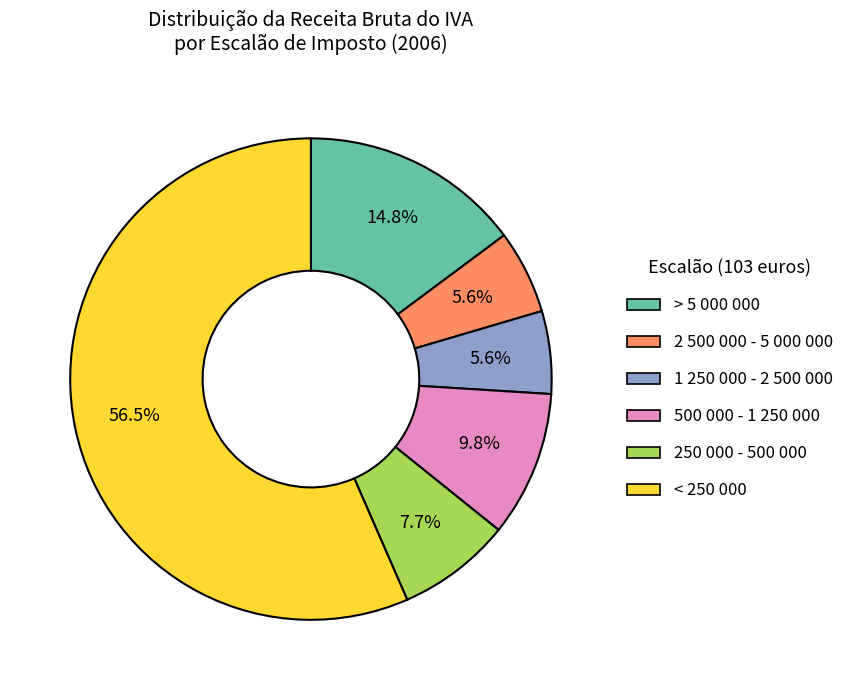

Is the sum of 1 250 000 - 2 500 000 and < 250 000 greater than half?

Yes